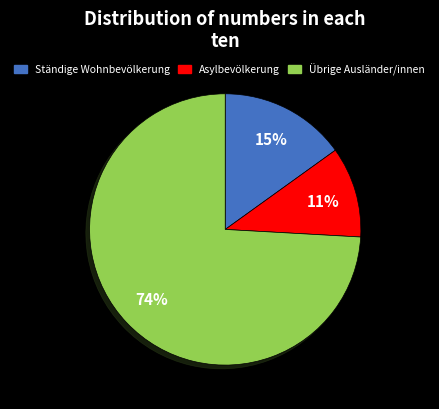

What percentage is the Übrige Ausländer/innen slice, to the nearest percent?

74%